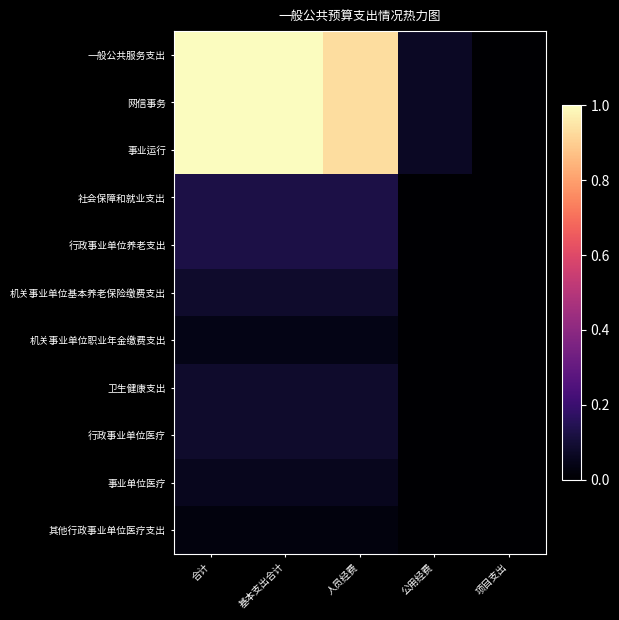

Reading left to right, extract all data points from this chart.

一般公共服务支出: 合计=1359889	基本支出合计=1359889	人员经费=1264411	公用经费=95478	项目支出=0
网信事务: 合计=1359889	基本支出合计=1359889	人员经费=1264411	公用经费=95478	项目支出=0
事业运行: 合计=1359889	基本支出合计=1359889	人员经费=1264411	公用经费=95478	项目支出=0
社会保障和就业支出: 合计=174822	基本支出合计=174822	人员经费=174822	公用经费=0	项目支出=0
行政事业单位养老支出: 合计=174822	基本支出合计=174822	人员经费=174822	公用经费=0	项目支出=0
机关事业单位基本养老保险缴费支出: 合计=116548	基本支出合计=116548	人员经费=116548	公用经费=0	项目支出=0
机关事业单位职业年金缴费支出: 合计=58274	基本支出合计=58274	人员经费=58274	公用经费=0	项目支出=0
卫生健康支出: 合计=112905	基本支出合计=112905	人员经费=112905	公用经费=0	项目支出=0
行政事业单位医疗: 合计=112905	基本支出合计=112905	人员经费=112905	公用经费=0	项目支出=0
事业单位医疗: 合计=76484	基本支出合计=76484	人员经费=76484	公用经费=0	项目支出=0
其他行政事业单位医疗支出: 合计=36421	基本支出合计=36421	人员经费=36421	公用经费=0	项目支出=0